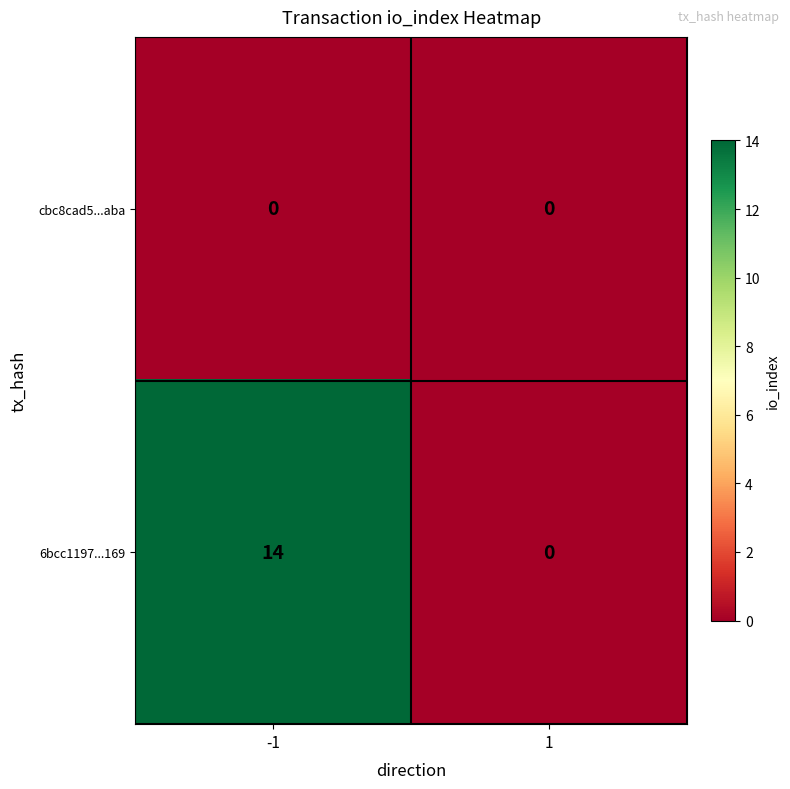

Which series changed the most between -1 and 1?

6bcc1197...169